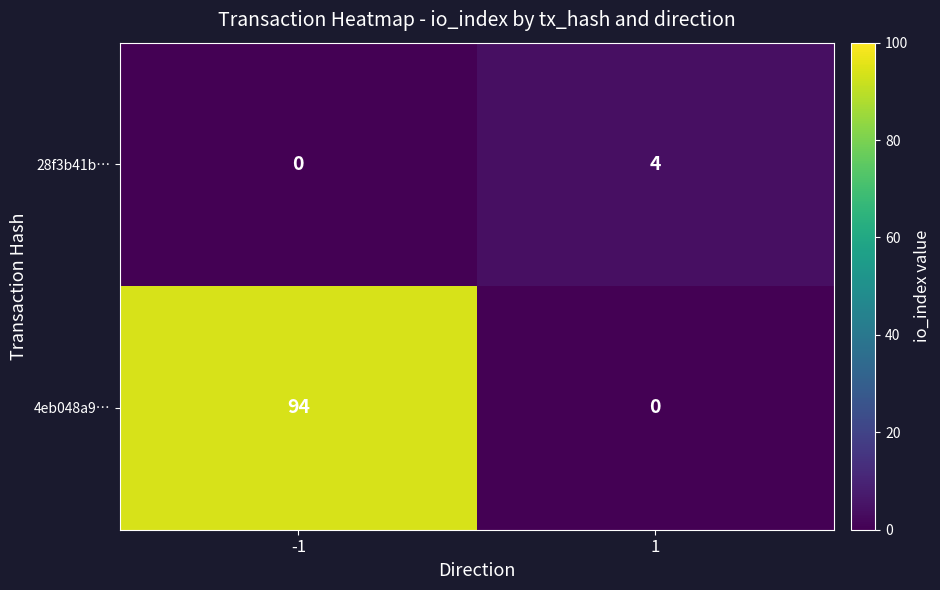

What is the spread (max minus min) of values at -1?

94